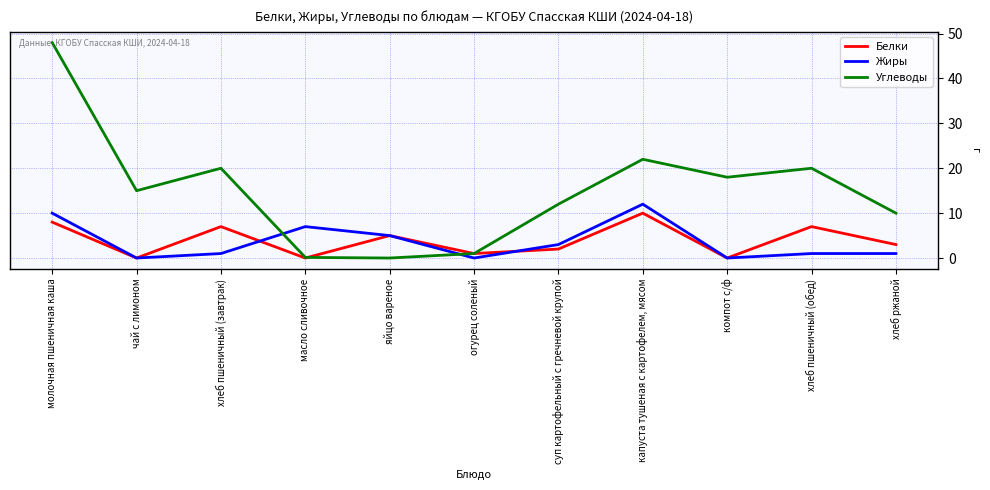

Read the Жиры value at суп картофельный с гречневой крупой.

3.0